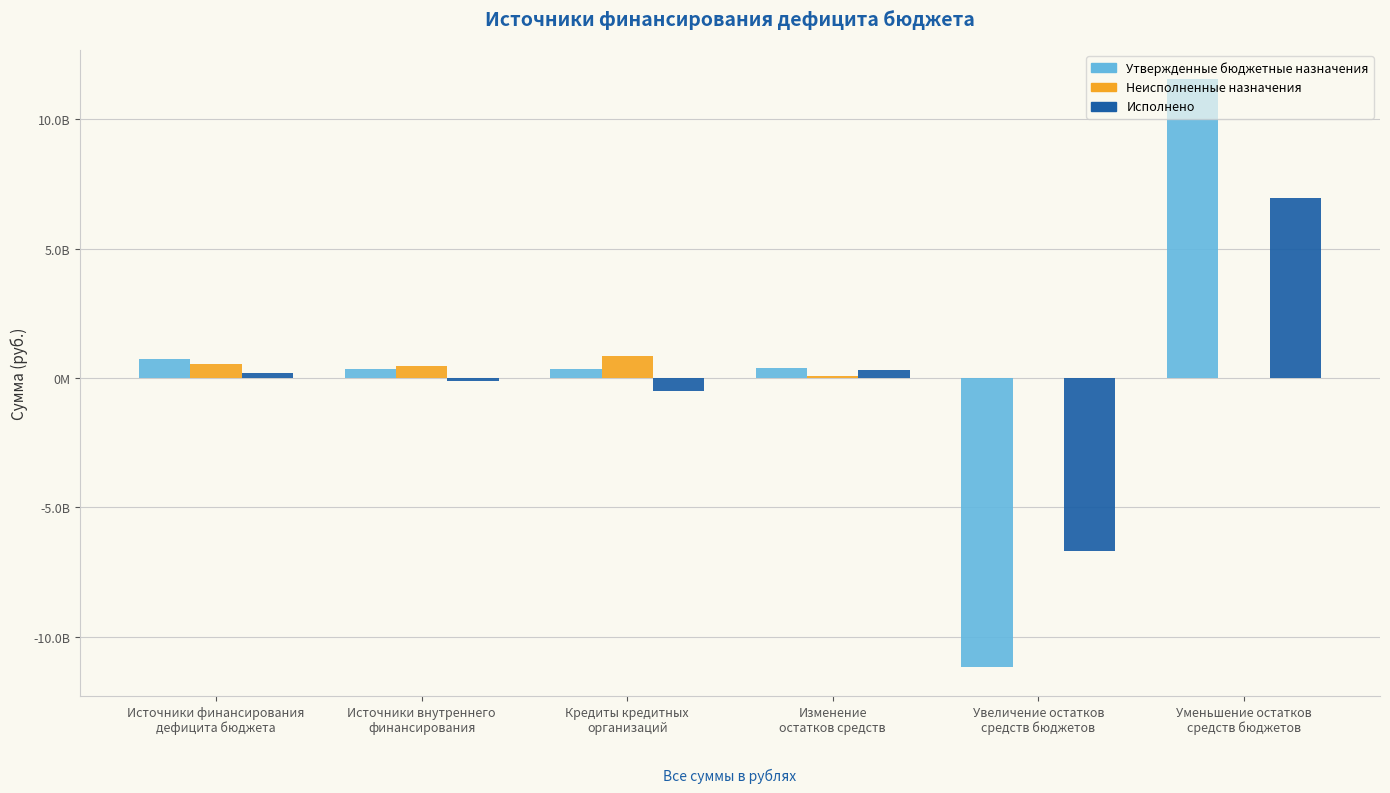

At which category is the sum across all series the highest?

Уменьшение остатков
средств бюджетов